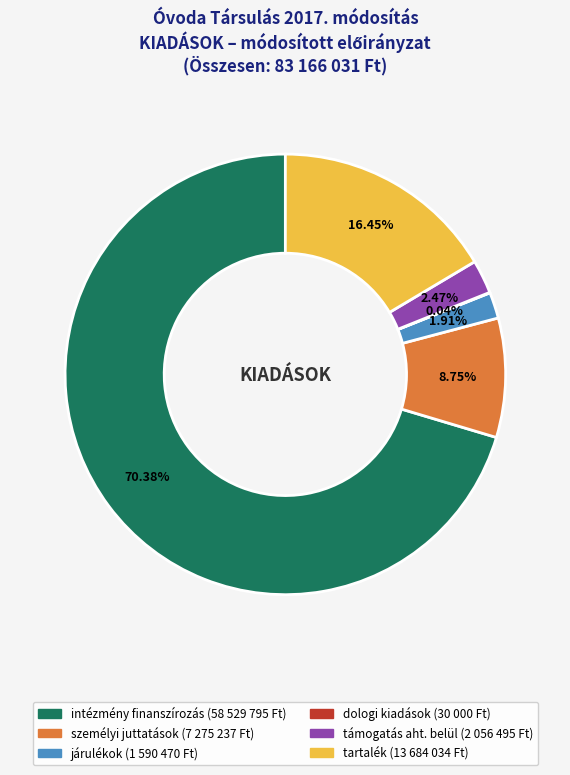

Which category has the biggest portion of the pie?

intézmény finanszírozás